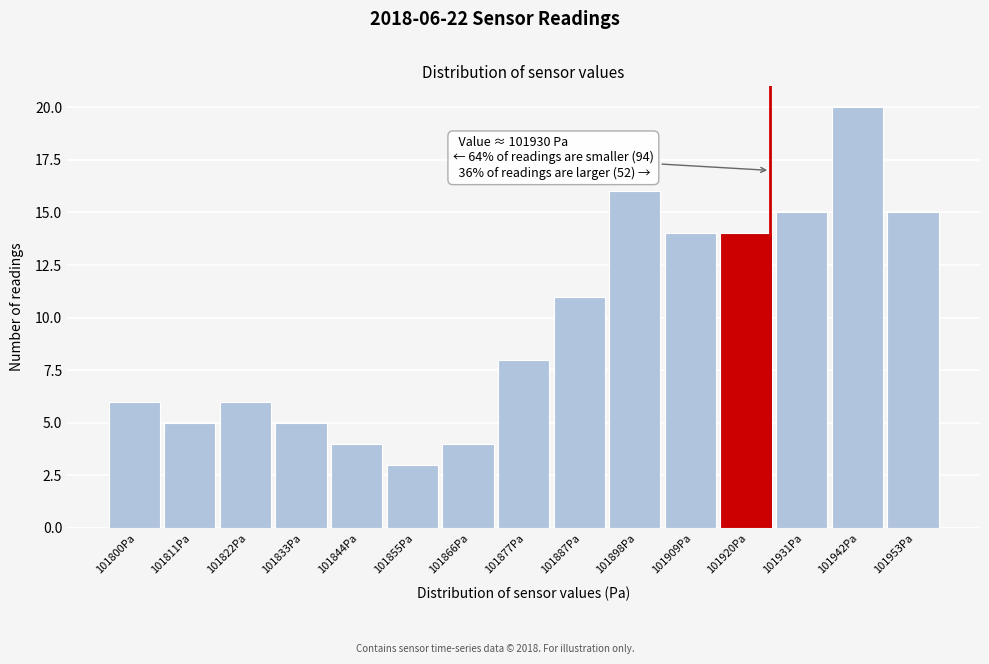

Reading right to left, transcribe all the data shown in this chart.

15	20	15	14	14	16	11	8	4	3	4	5	6	5	6